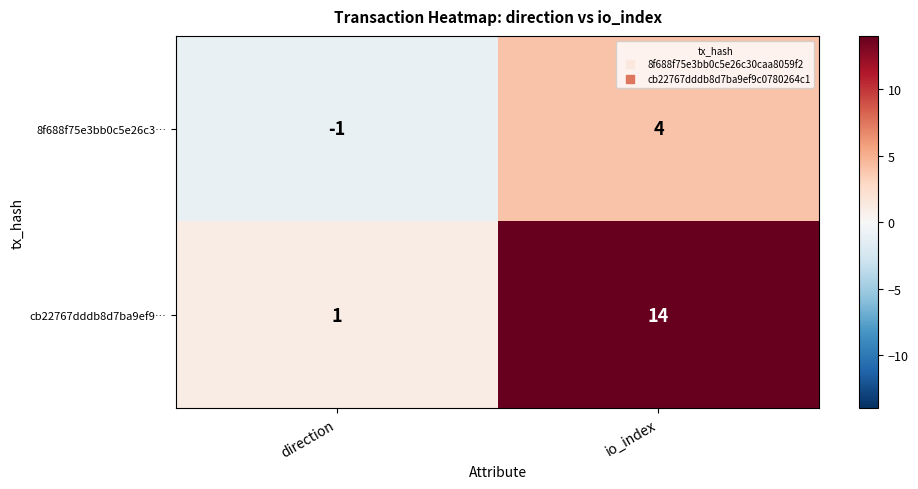

Rank the series at direction from highest to lowest value.

cb22767dddb8d7ba9ef9…, 8f688f75e3bb0c5e26c3…